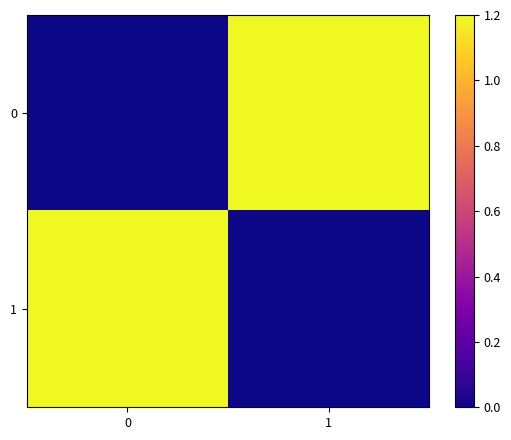

What is the greatest value displayed?

1.2